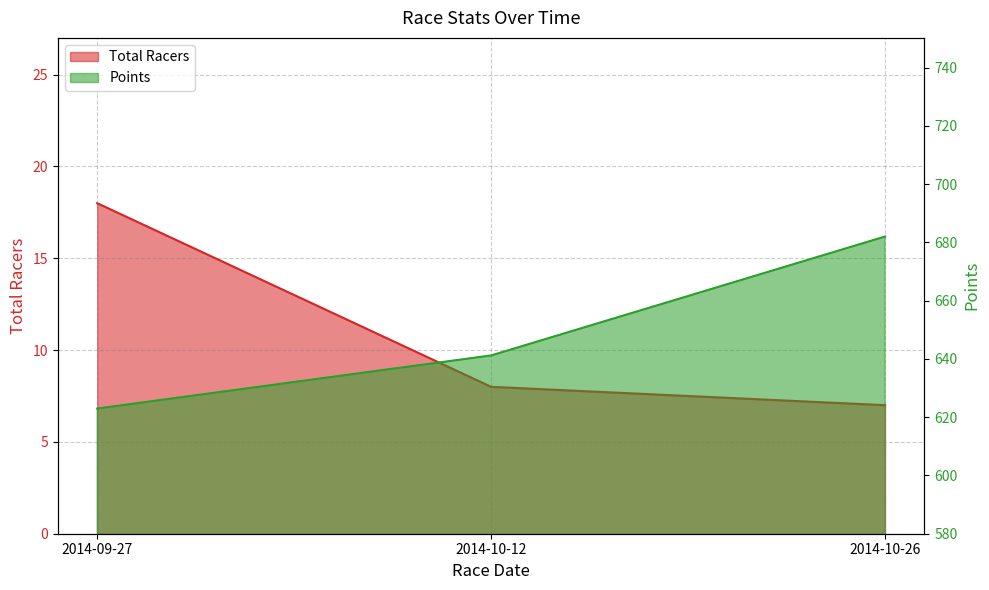

What is the difference between the maximum and minimum values in the Total Racers series?

11.0